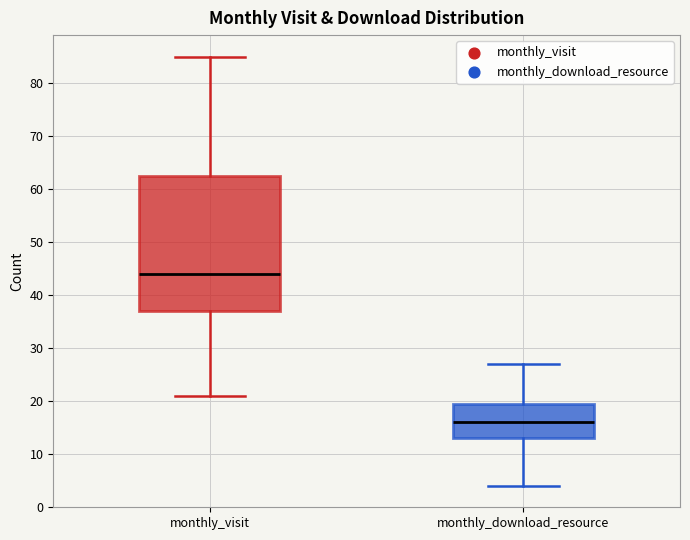

Where is the upper edge of the box for monthly_download_resource on the y-axis? The values are not printed on the chart, so give them approximately, as read against the axis.

20